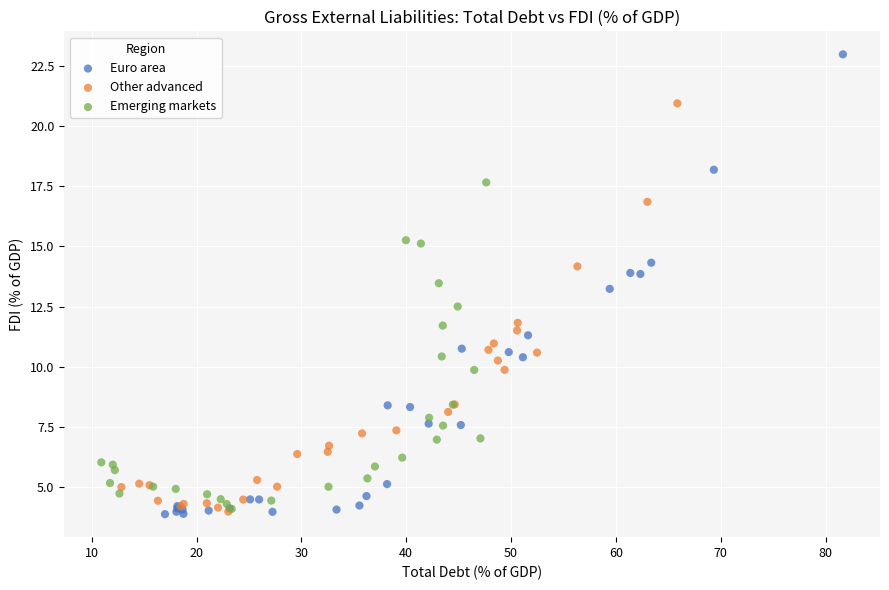

Which series contains the highest Y value?

Euro area